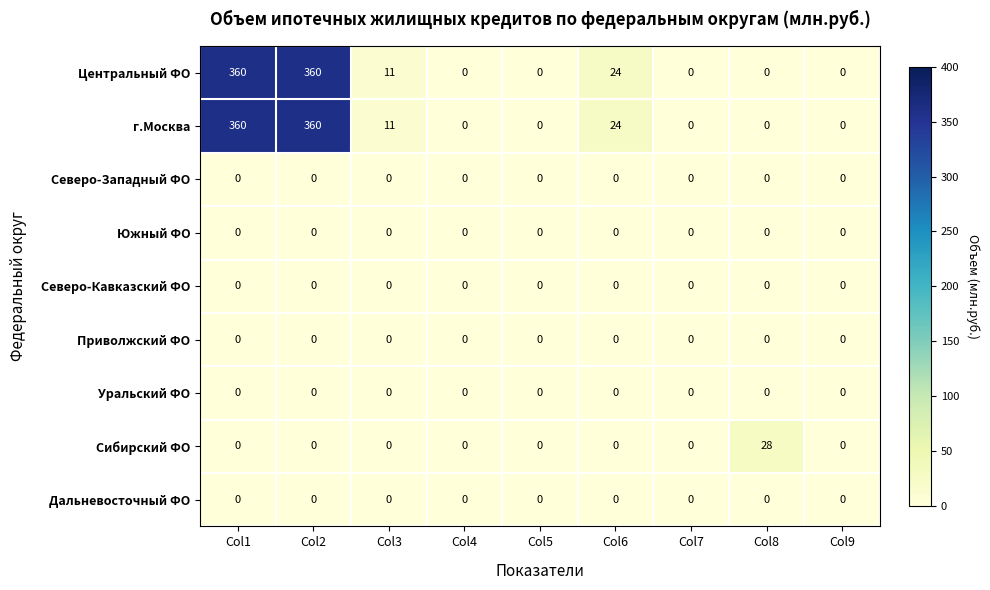

What is the total value across all series at Col6?

48